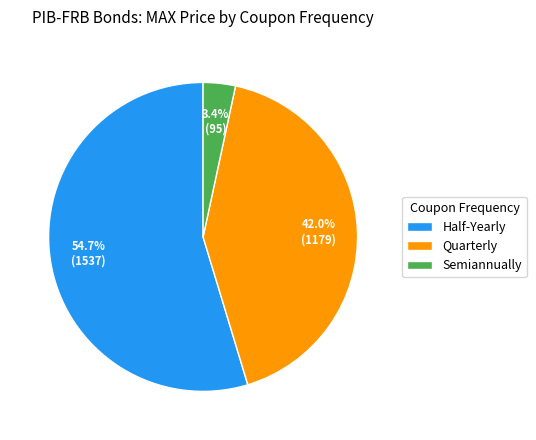

What is the ratio of the value at Half-Yearly to the value at Quarterly?

1.3